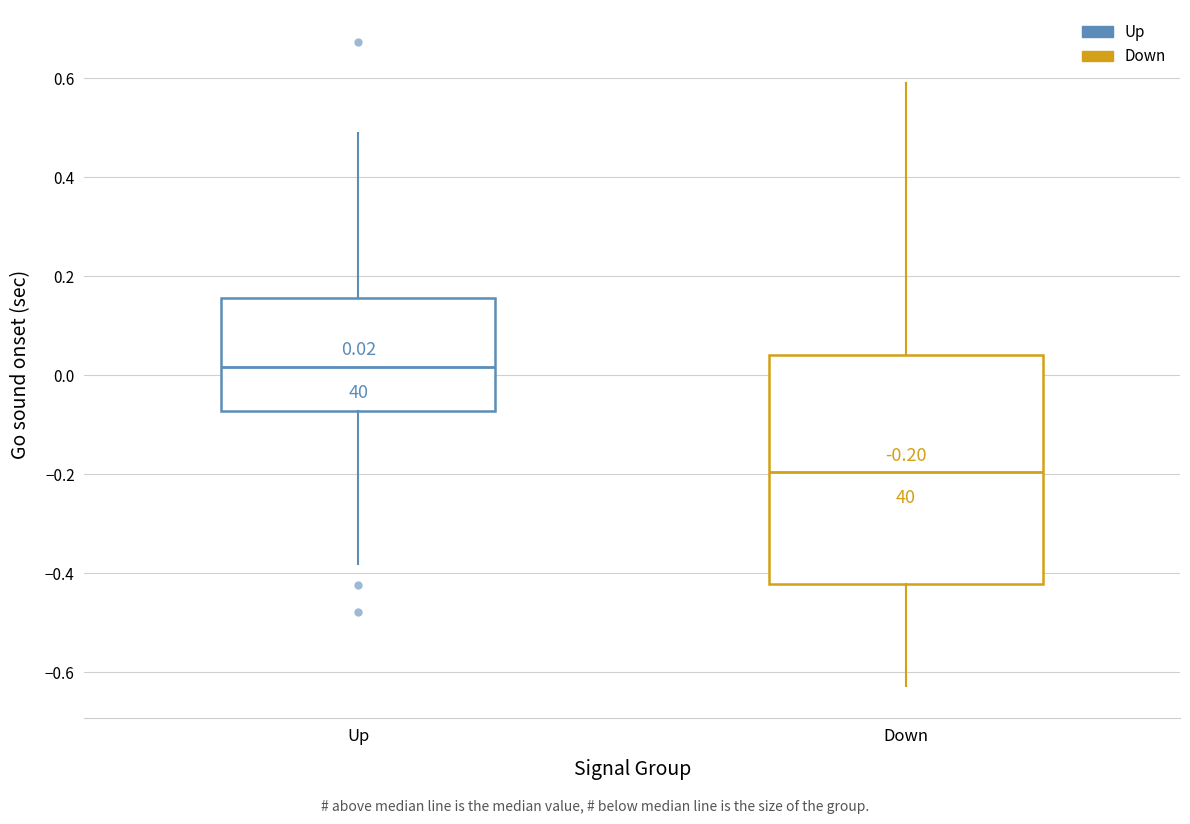

Which box has the lowest median line?

Down